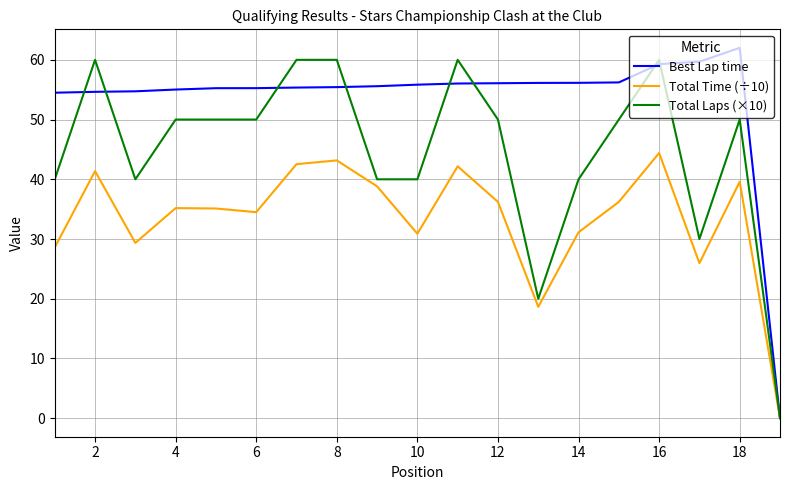

What is the highest value of the Total Time (÷10) series?

44.4